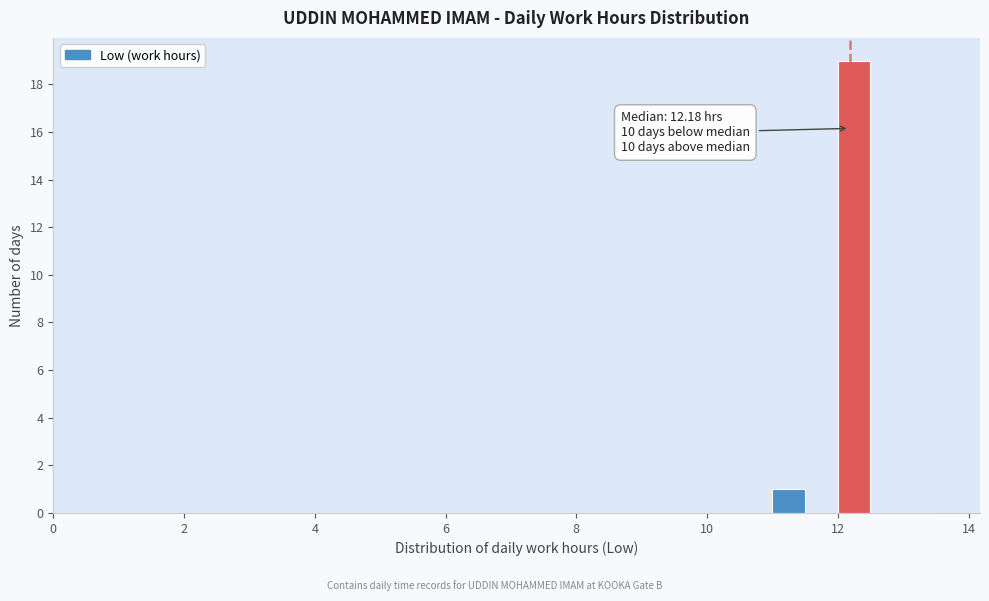

Around what value on the x-axis is the tallest bar? Give the approximate position of its centre, as read against the axis.

12.2